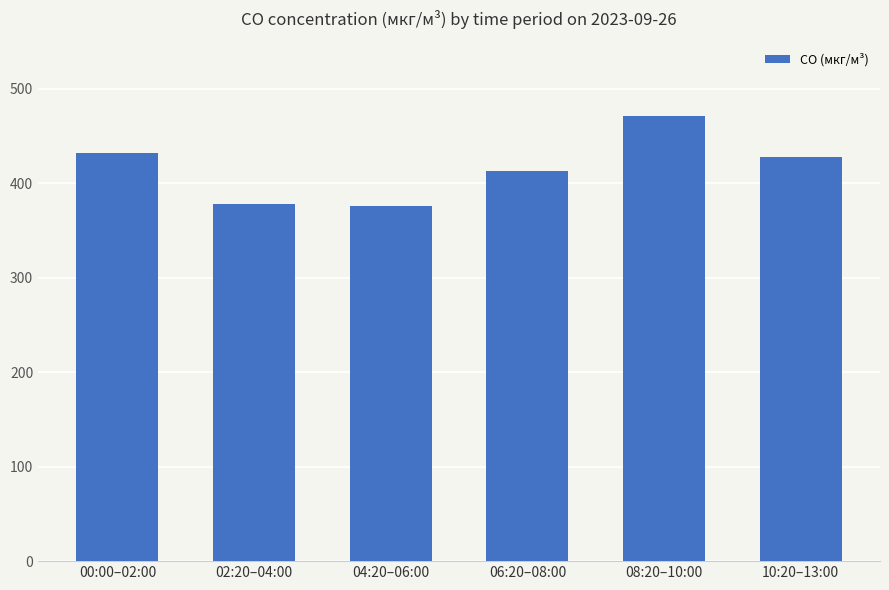

What is the change in value from 02:20–04:00 to 04:20–06:00?

-2.1